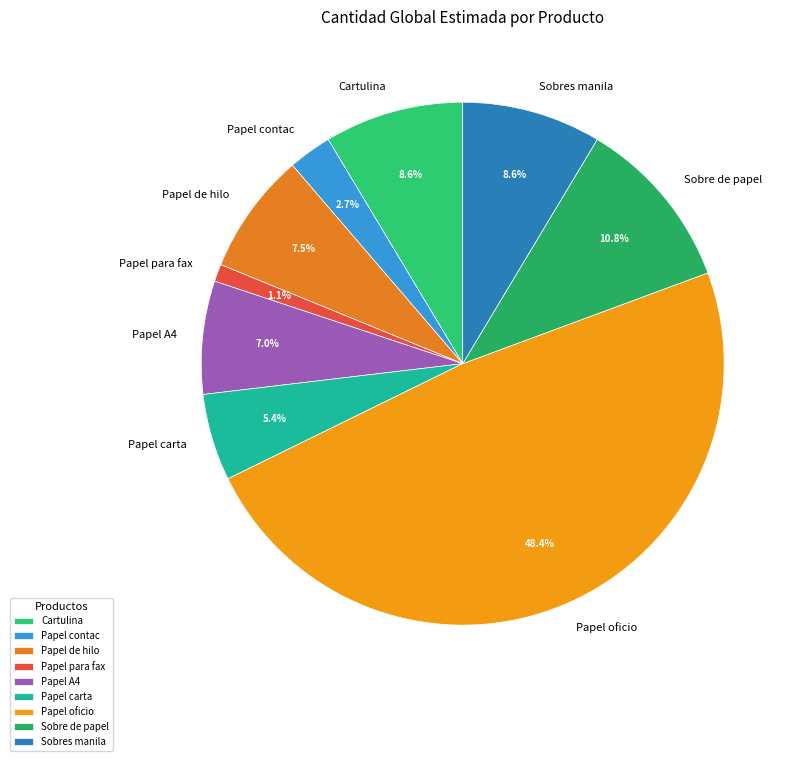

Which slice is the smallest?

Papel para fax